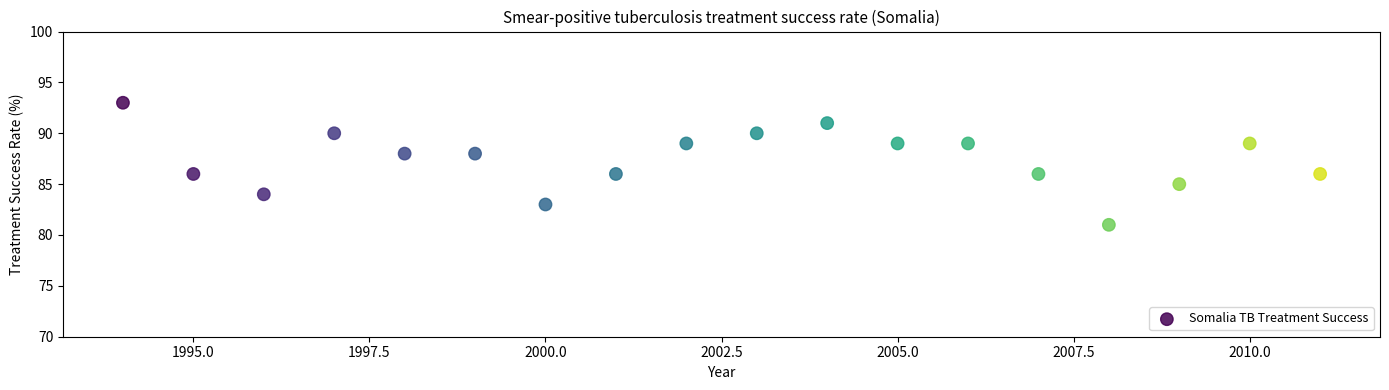

What is the range of X values (max minus min)?

17